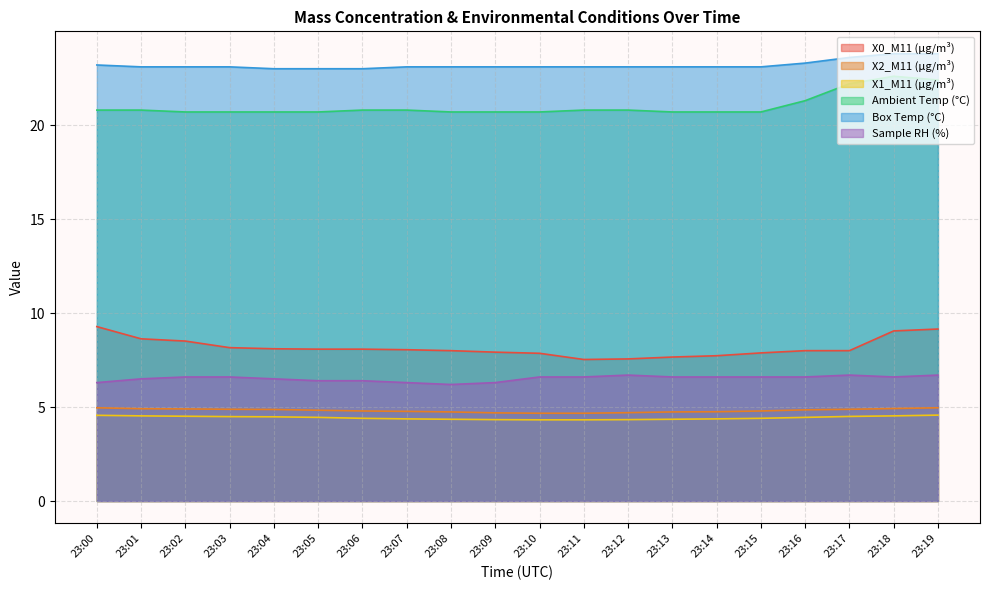

The value of X2_M11 (μg/m³) at 23:01 is 1.5. True or false?

False